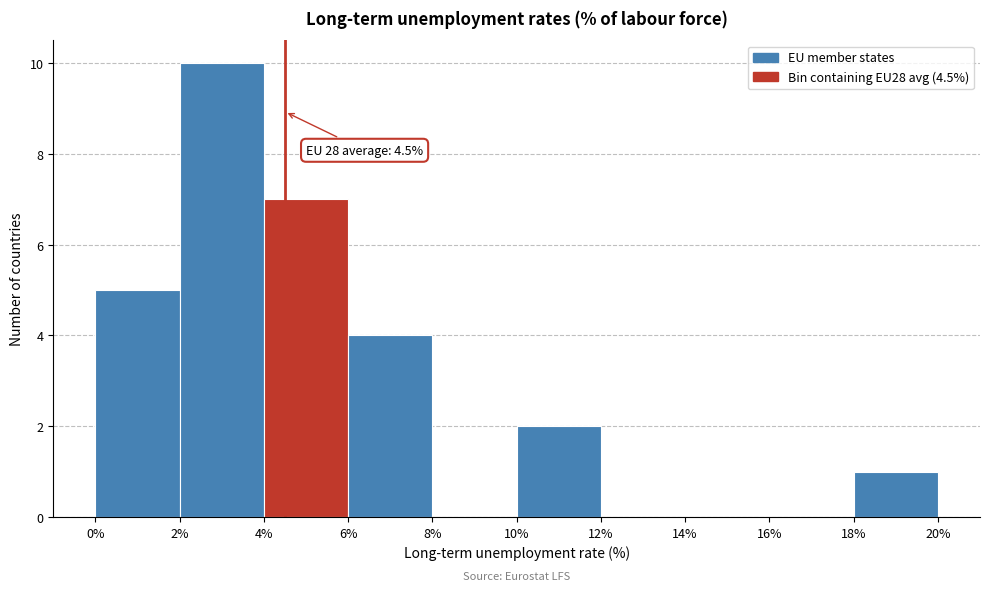

Which range on the x-axis has the tallest bar?

2% to 4%